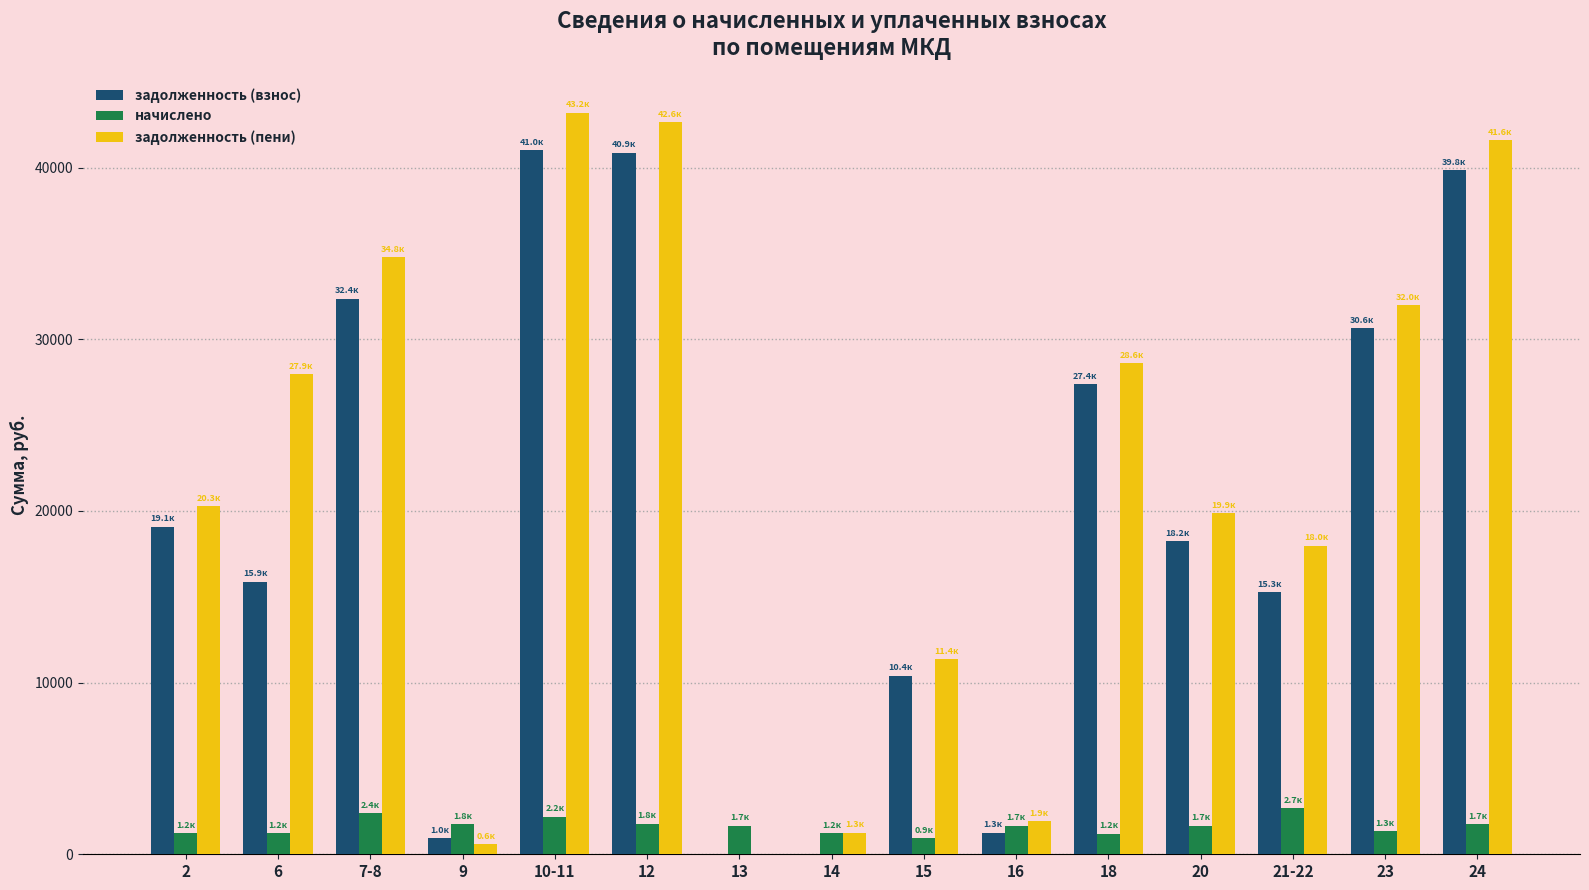

What is the sum of all задолженность (пени) values?

323945.2